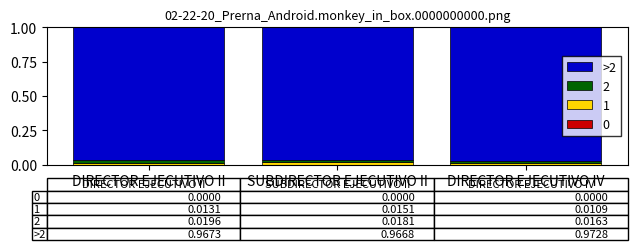

Does the chart contain any negative values?

No